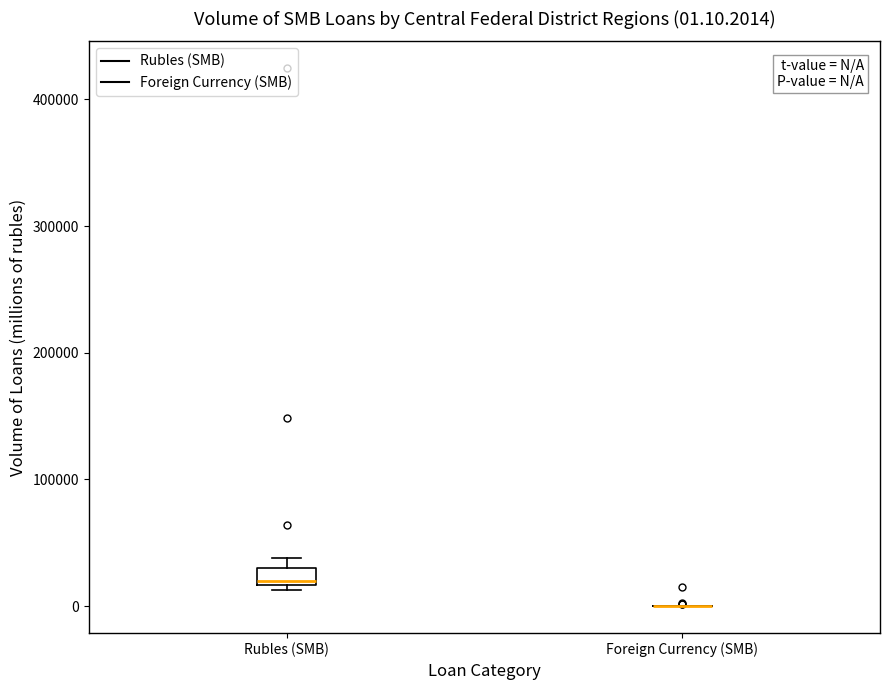

Which box is the tallest, from its lower edge to its upper edge?

Rubles (SMB)